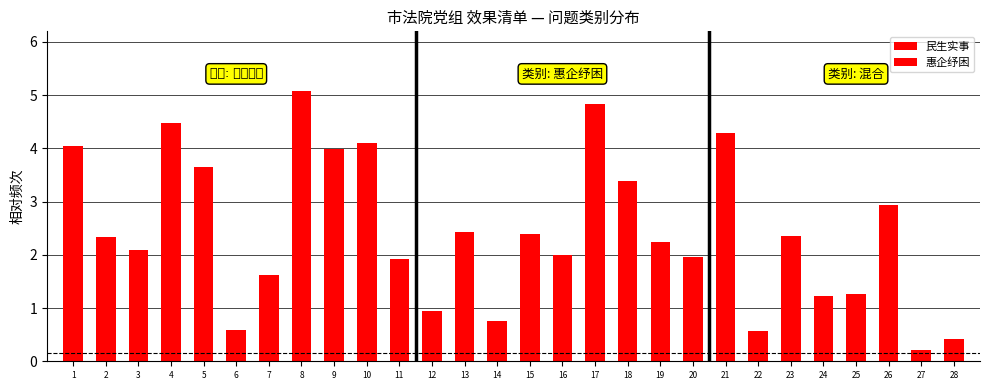

How many data points in 民生实事 are above 1?

15